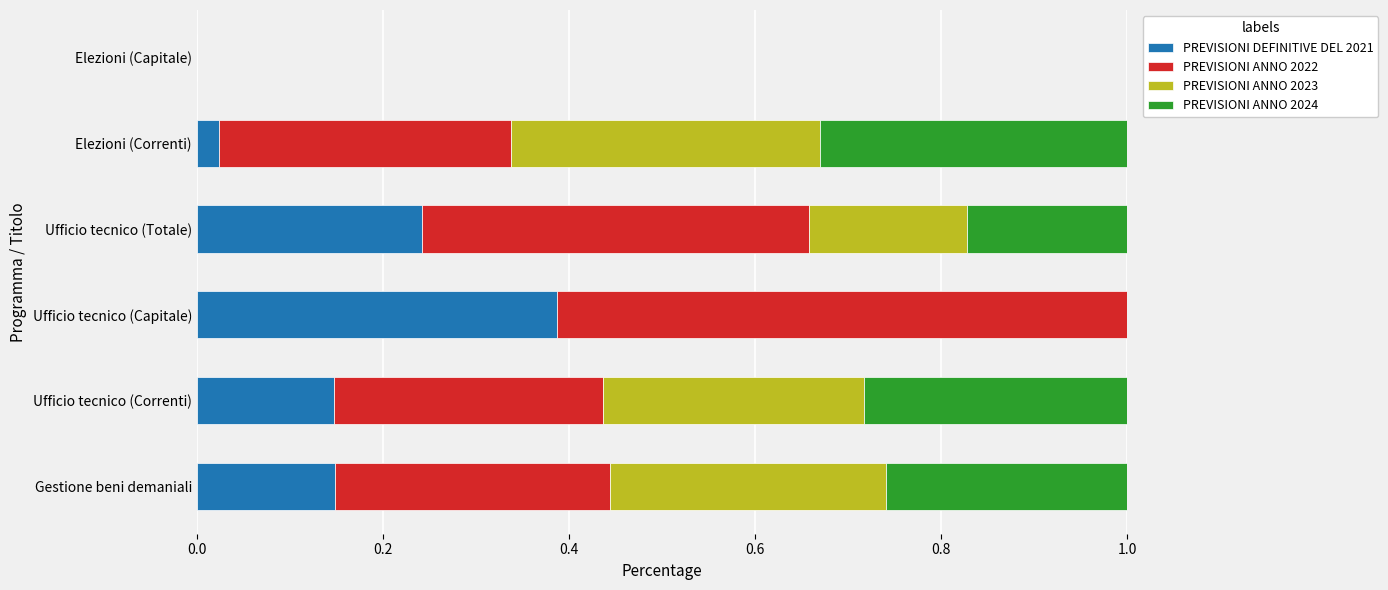

Which category has the highest value in the PREVISIONI DEFINITIVE DEL 2021 series?

Ufficio tecnico (Capitale)